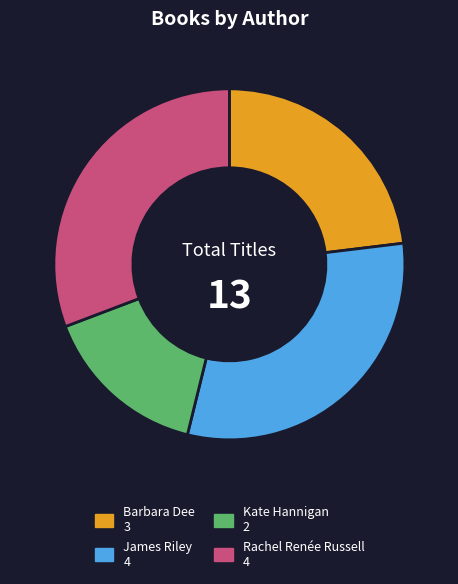

Which category has the smallest portion of the pie?

Kate Hannigan